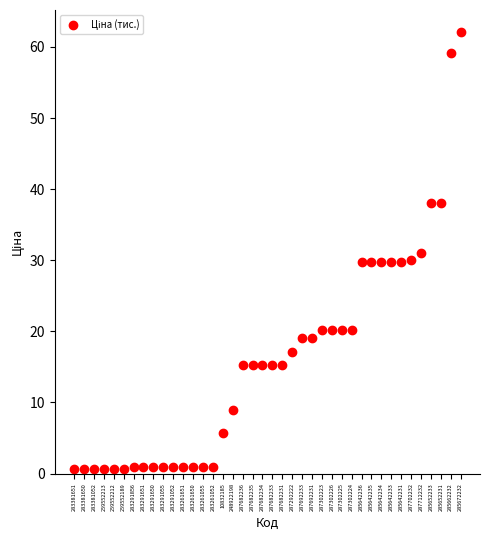

What is the range of Y values (max minus min)?

61.5